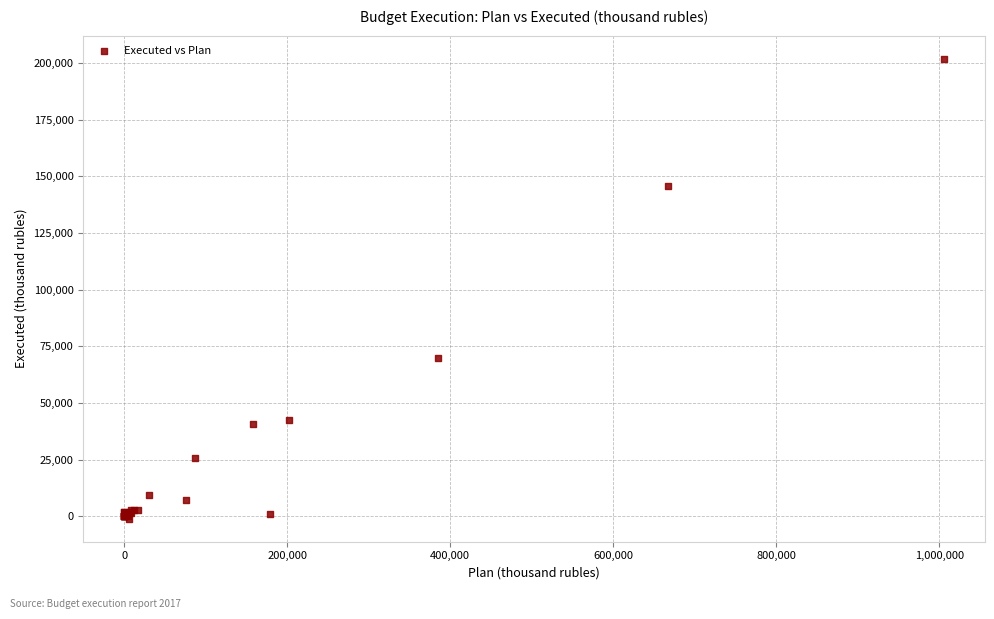

What Y value in the scatter plot is closest to 100423?

70068.1